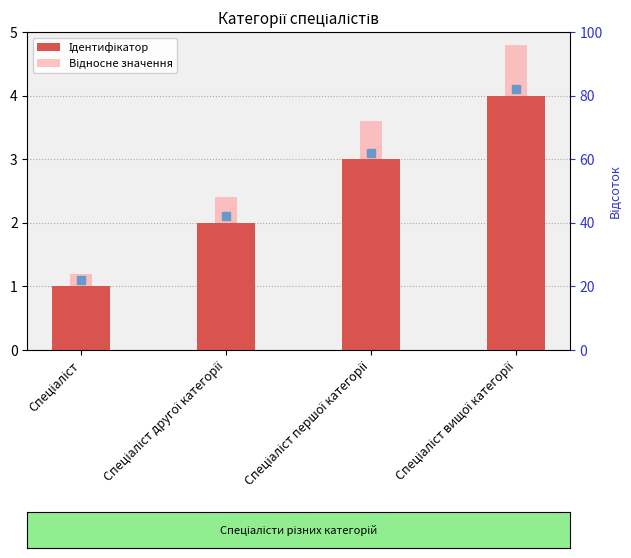

What is the label of the 3rd bar from the right?

Спеціаліст другої категорії